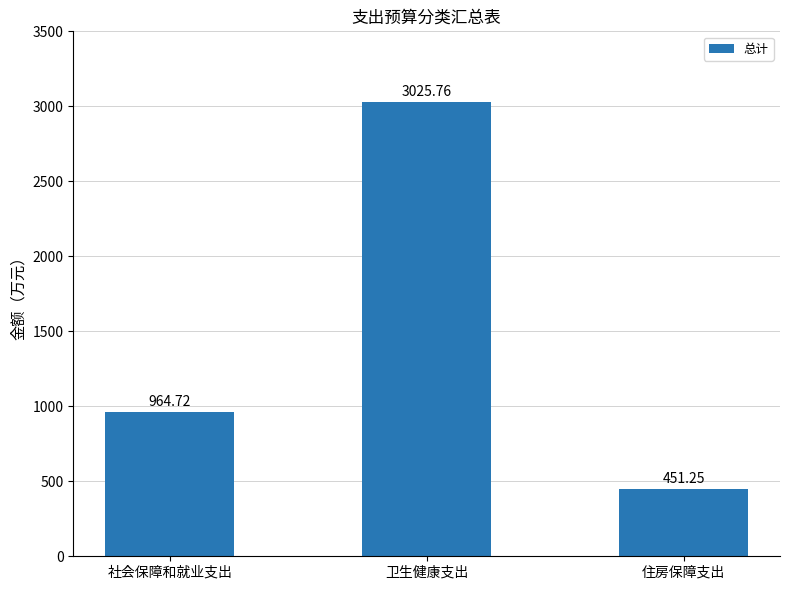

Where is the data nearest to the value 1738?

社会保障和就业支出